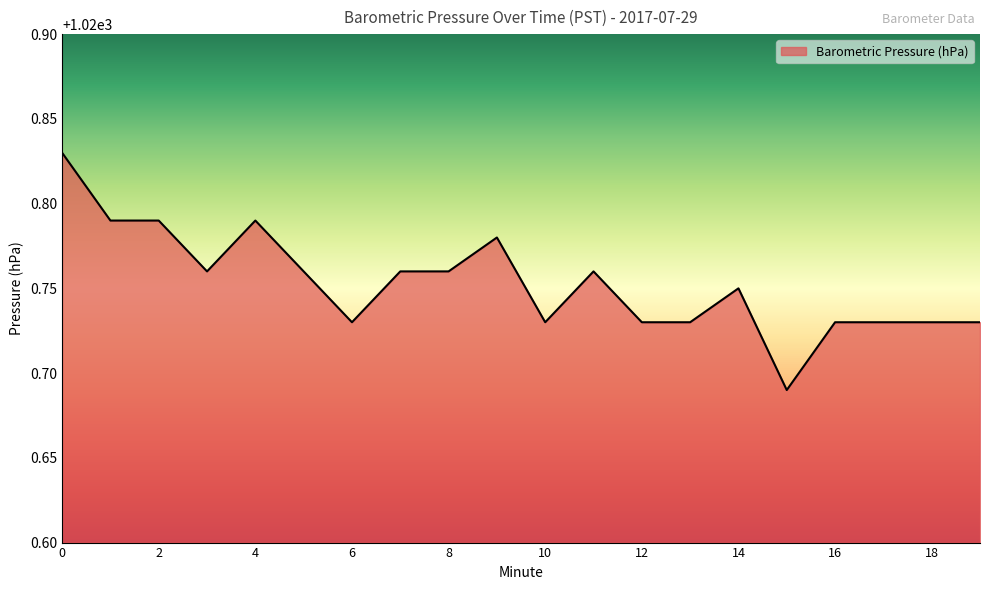

How many lines are shown in the chart?

1